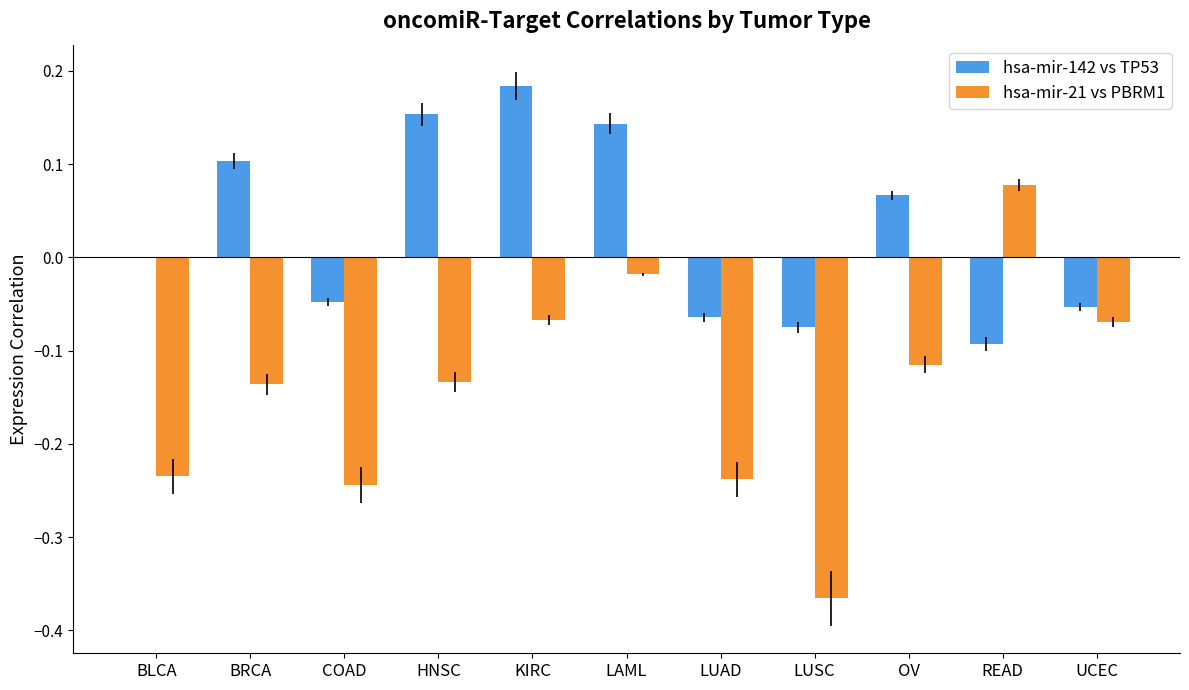

Between KIRC and UCEC, which series saw the biggest shift?

hsa-mir-142 vs TP53